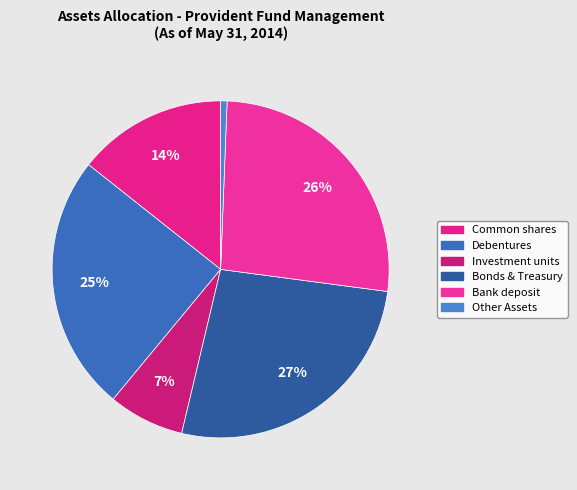

Does Investment units represent more than half of the total?

No